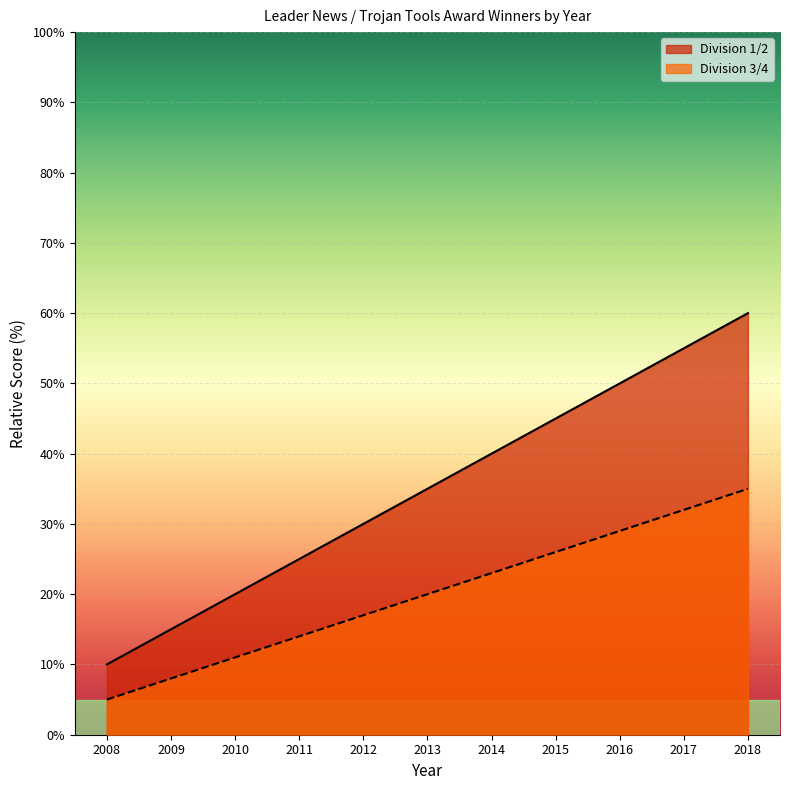

Count the Division 1/2 Year values in the range 20 to 50.

7